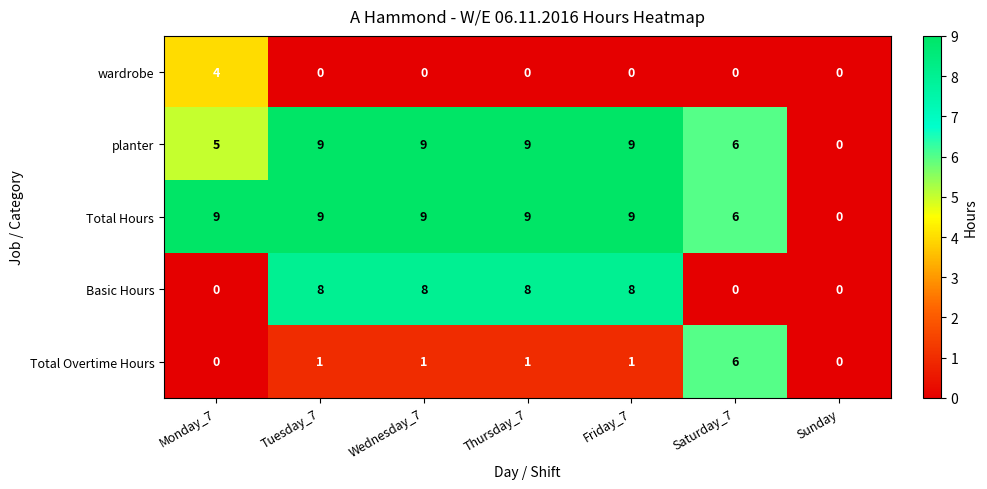

What is the difference between the highest and lowest values at Tuesday_7?

9